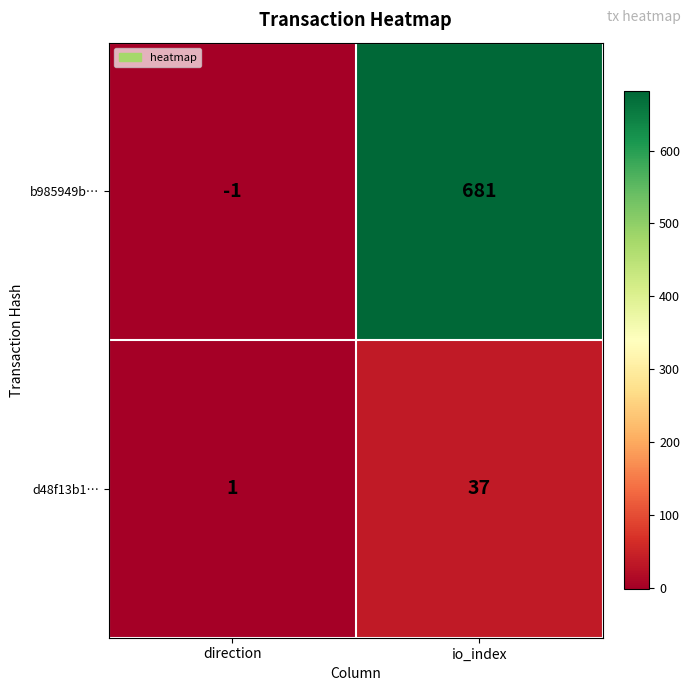

Which series has the widest spread of values?

b985949b…